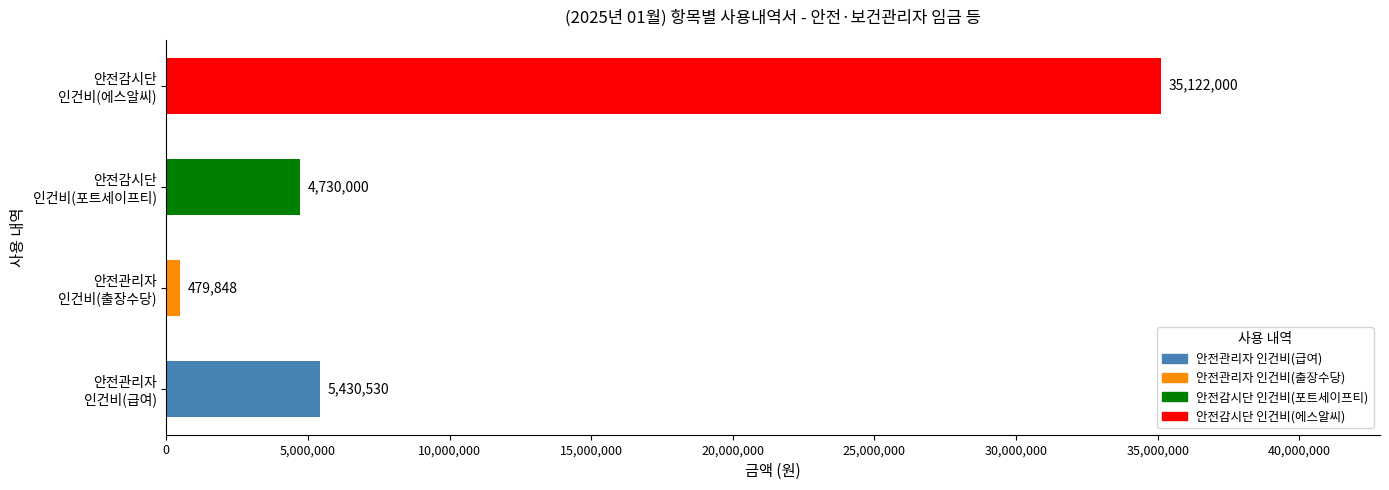

What is the greatest value displayed?

35122000